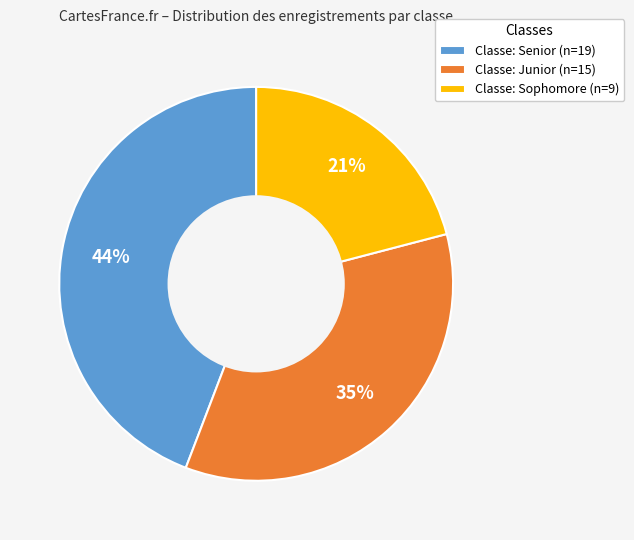

How many slices are in this pie chart?

3